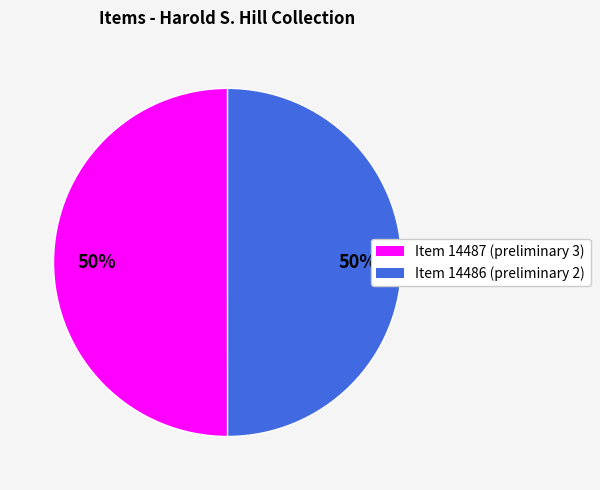

To the nearest percent, what is the average slice percentage?

50%